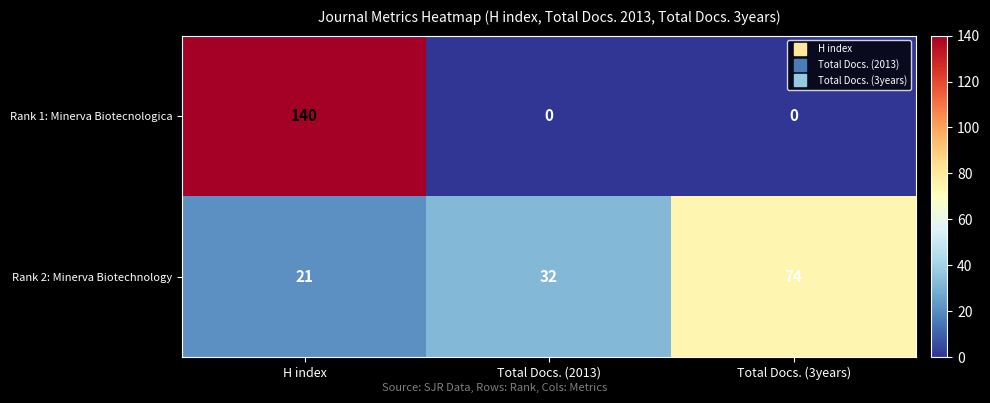

Reading left to right, what are all the values shown in this chart?

Rank 1: Minerva Biotecnologica: H index=140	Total Docs. (2013)=0	Total Docs. (3years)=0
Rank 2: Minerva Biotechnology: H index=21	Total Docs. (2013)=32	Total Docs. (3years)=74